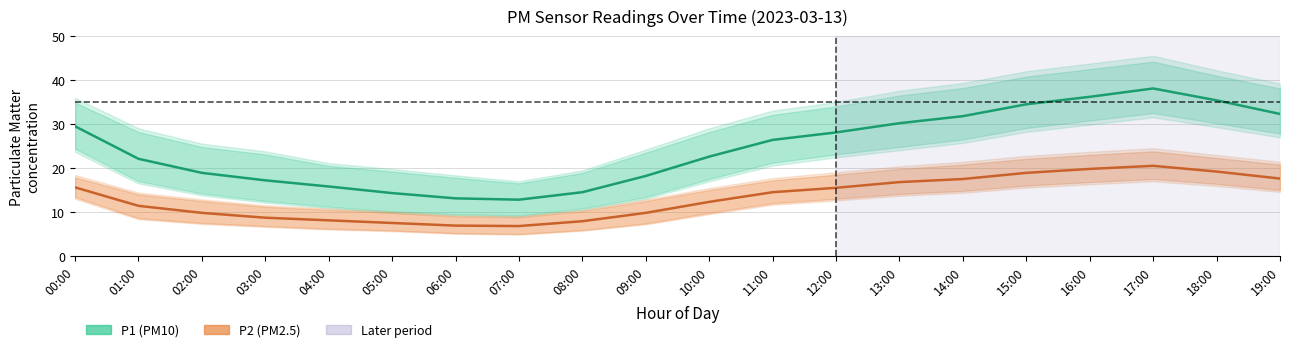

At how many categories does at least one series exceed 22?

12